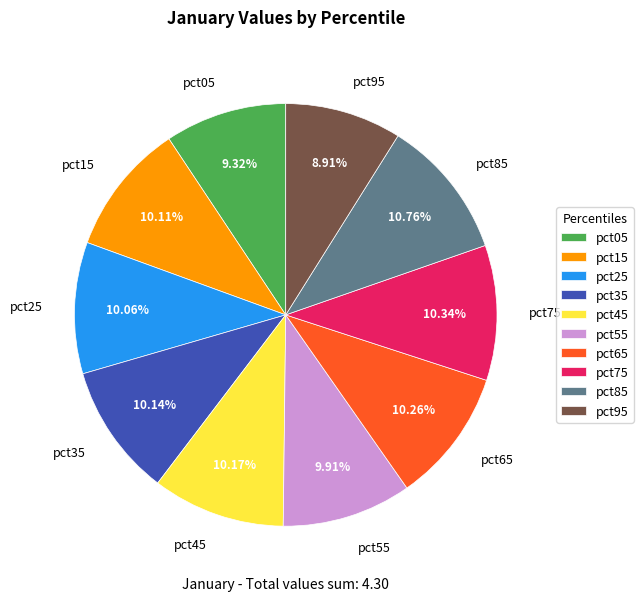

Is it true that pct95 is 14% of the pie?

False